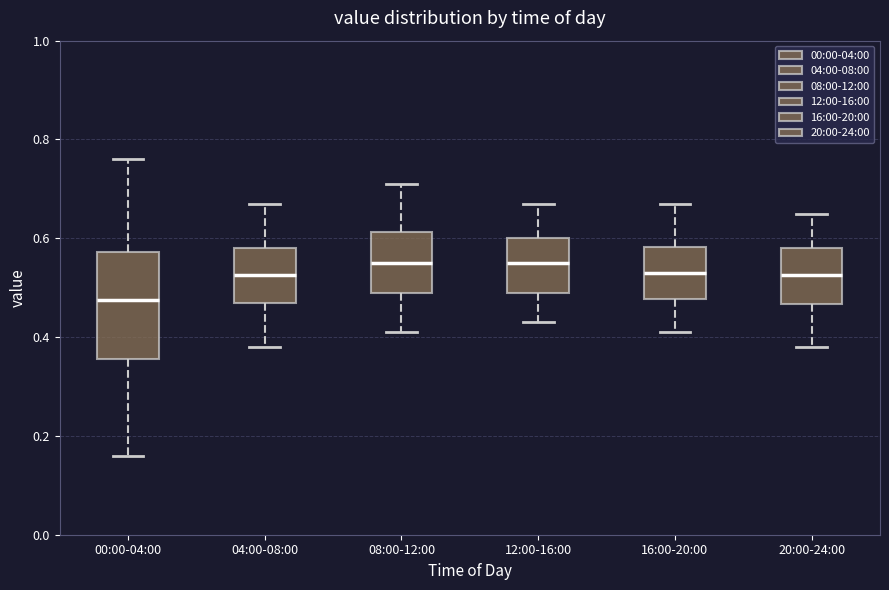

Which box is the tallest, from its lower edge to its upper edge?

00:00-04:00